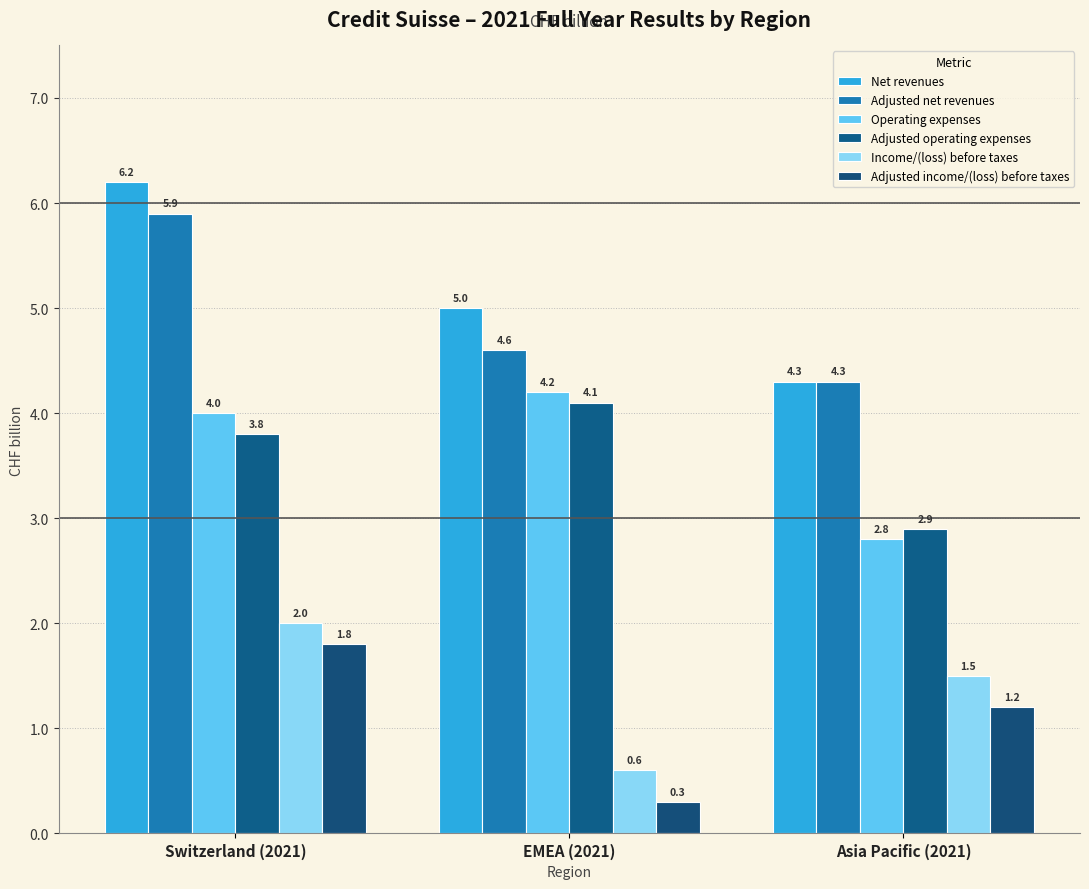

How many series are shown in this chart?

6